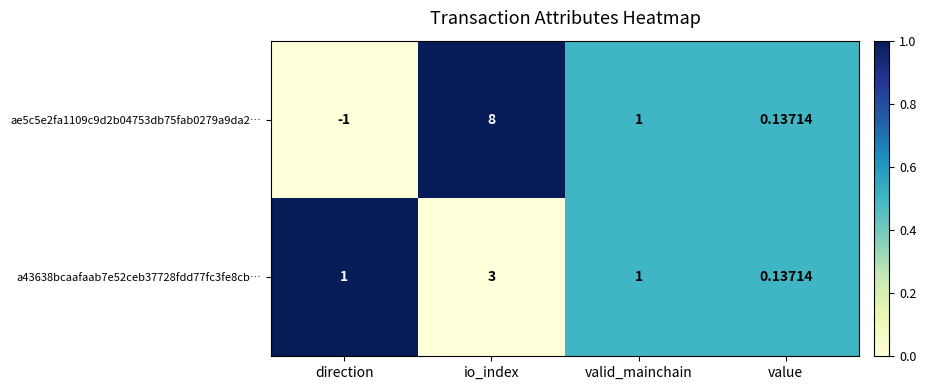

What is the spread (max minus min) of values at io_index?

5.0